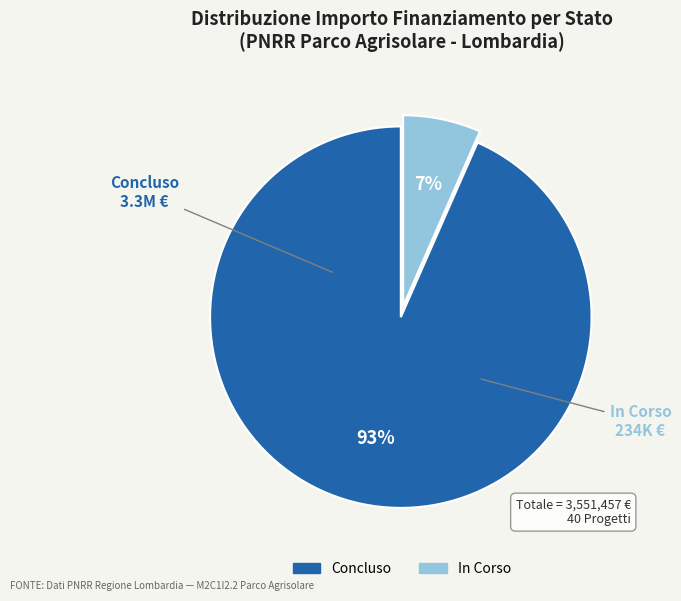

To the nearest percent, what is the combined percentage of Concluso and In Corso?

100%